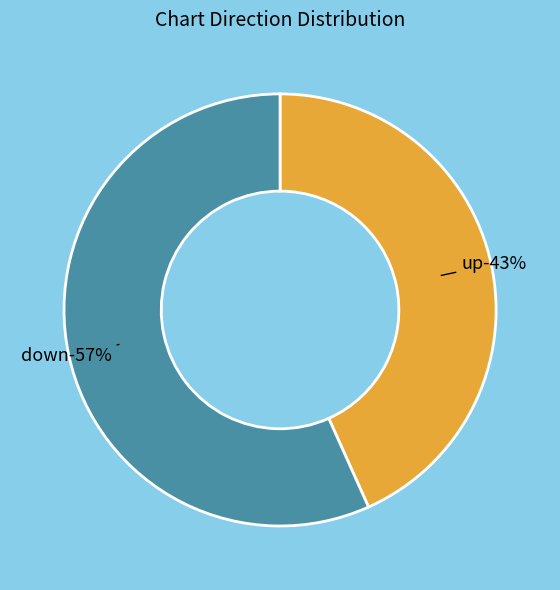

Is it true that up is 30% of the pie?

False